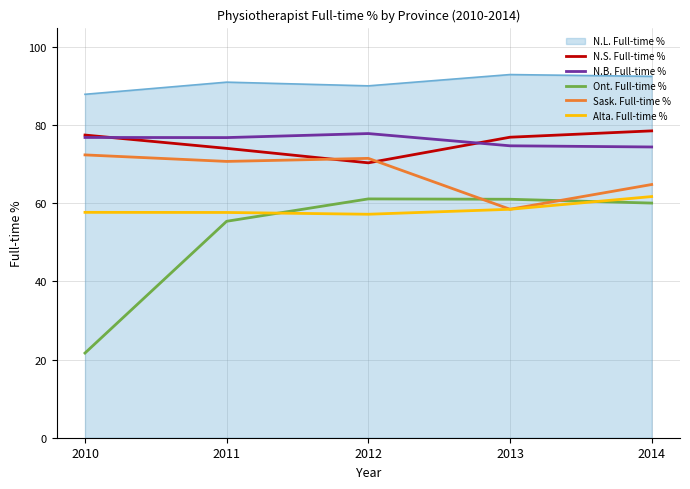

Which series has the largest total across all categories?

N.L. Full-time %